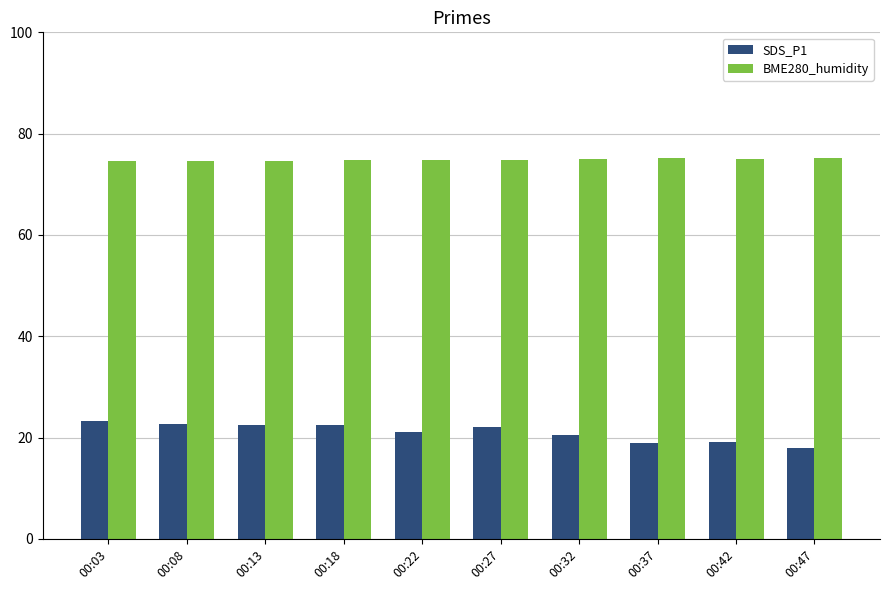

How many bars are there in total?

20